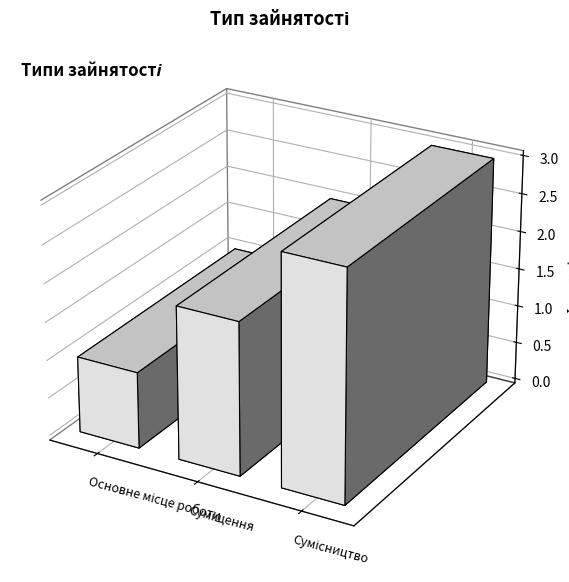

The value at Основне місце роботи is 2. True or false?

False